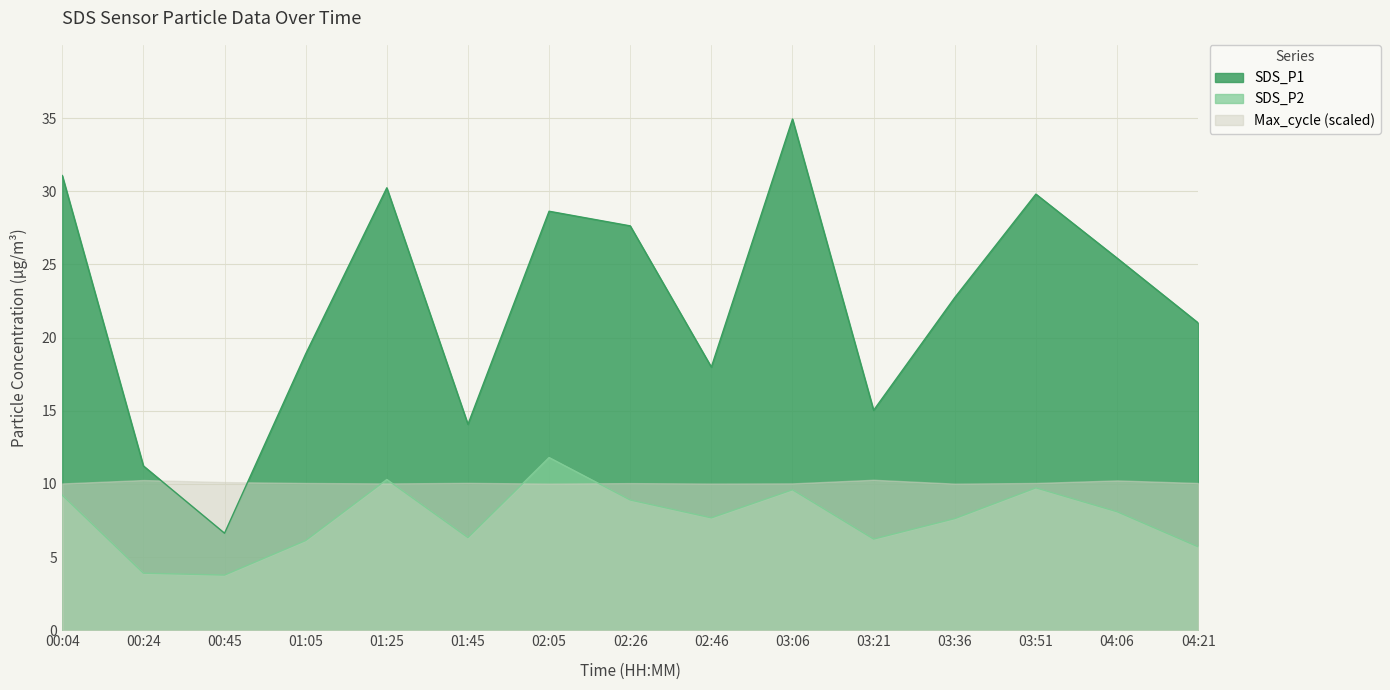

How many lines are shown in the chart?

3